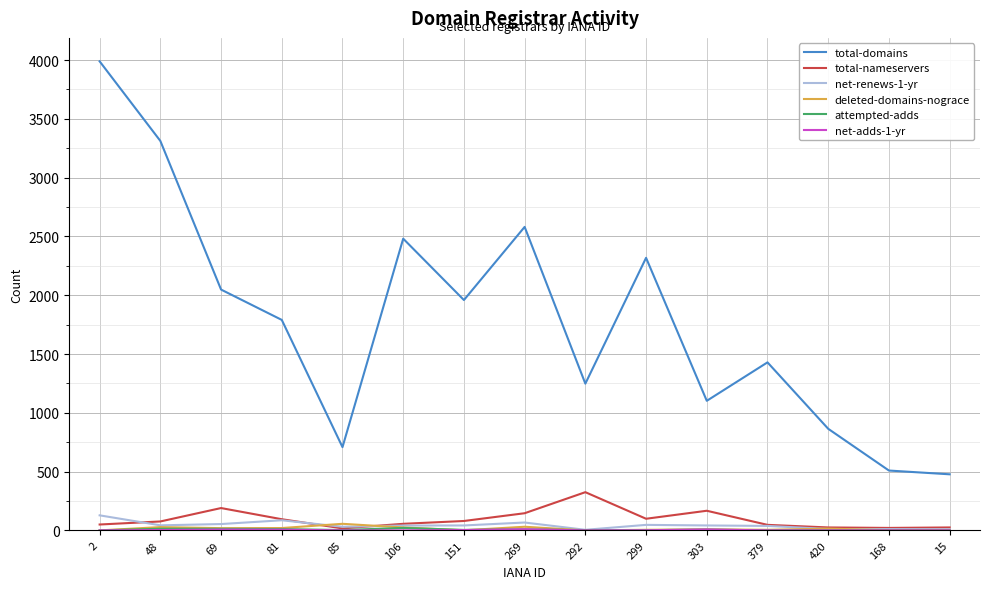

What is the average value of the net-renews-1-yr series?

44